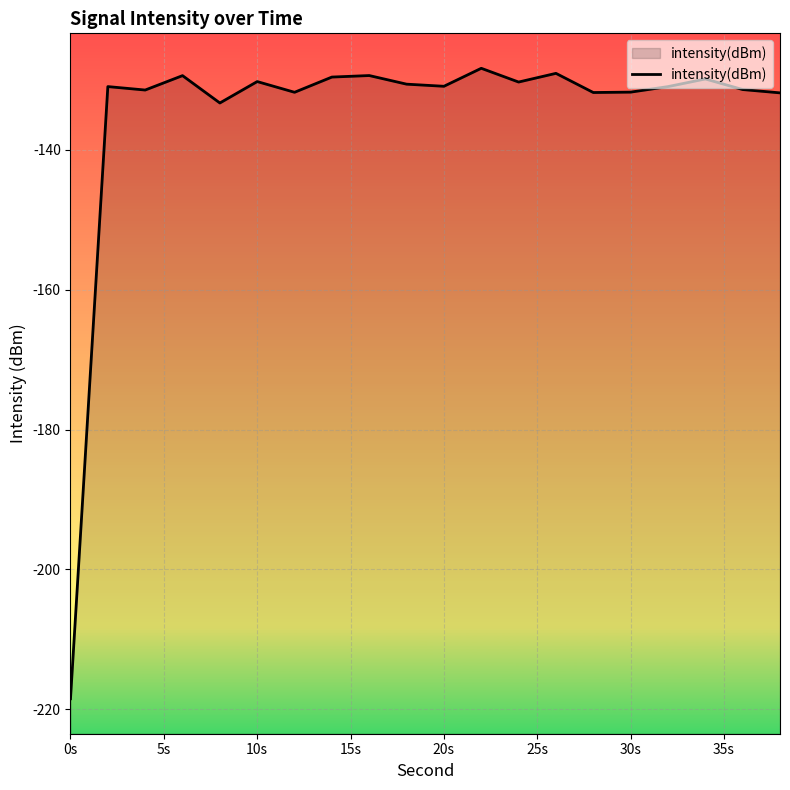

What is the greatest value displayed?

-128.3